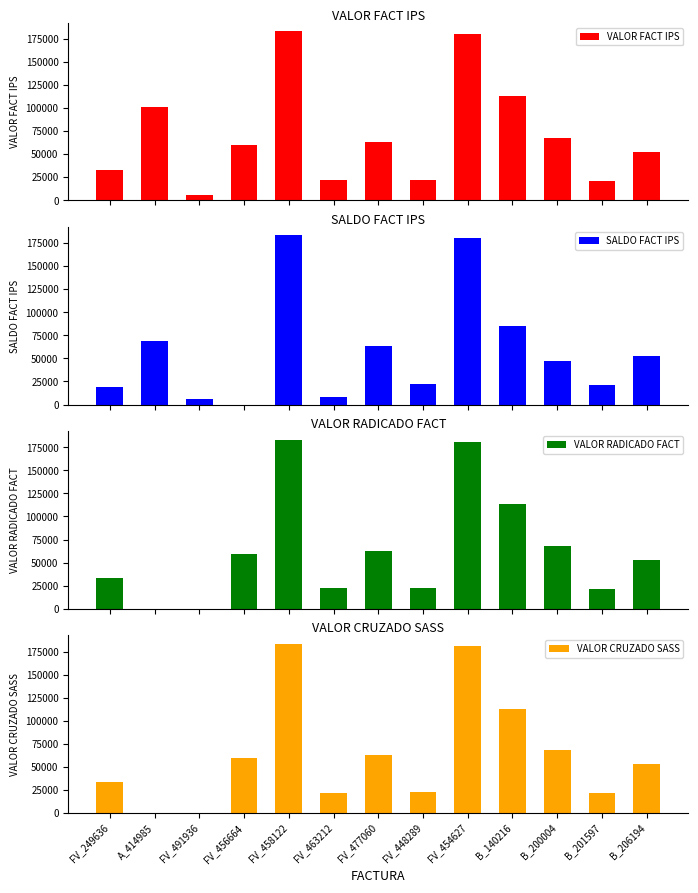

What are all the series names shown in the legend?

VALOR FACT IPS, SALDO FACT IPS, VALOR RADICADO FACT, VALOR CRUZADO SASS